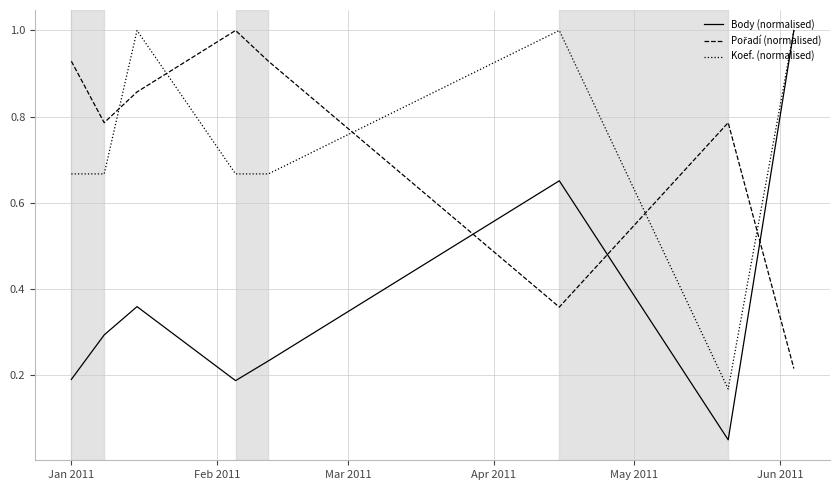

What is the maximum value for Koef. (normalised)?

1.0